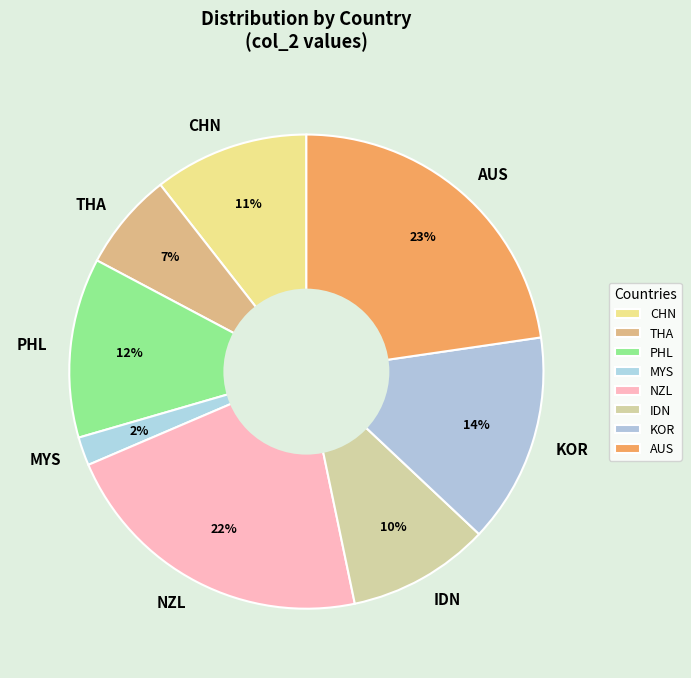

To the nearest percent, what portion does NZL represent?

22%